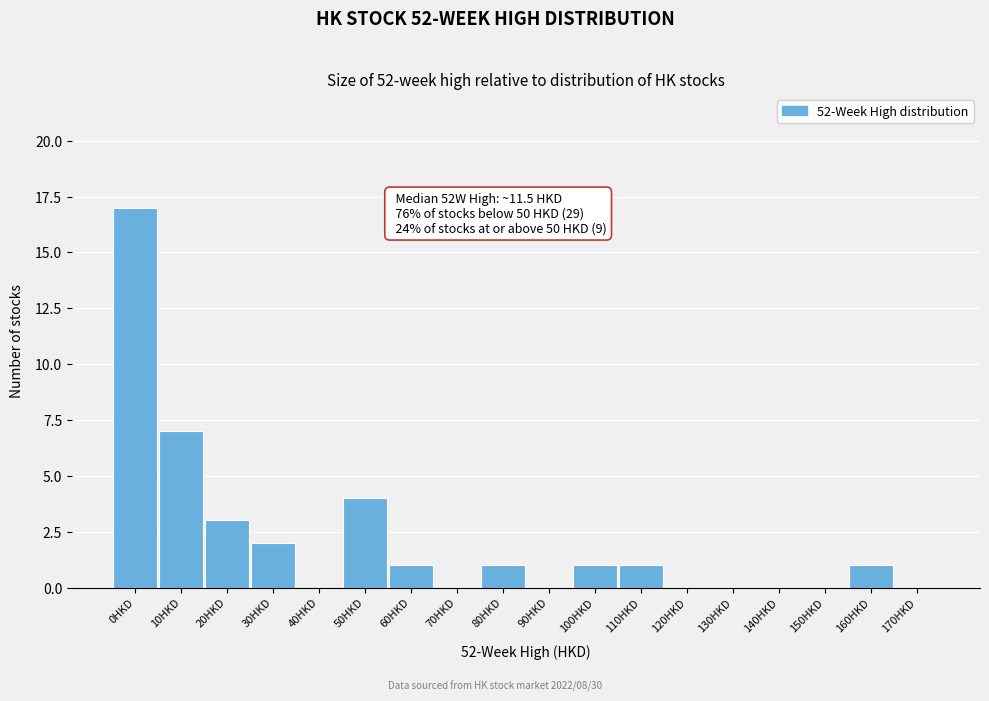

Reading left to right, list all the values displayed in this chart.

0HKD=17	10HKD=7	20HKD=3	30HKD=2	40HKD=0	50HKD=4	60HKD=1	70HKD=0	80HKD=1	90HKD=0	100HKD=1	110HKD=1	120HKD=0	130HKD=0	140HKD=0	150HKD=0	160HKD=1	170HKD=0